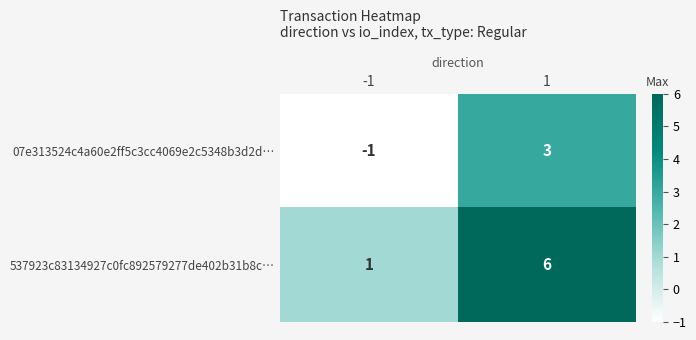

Rank the series by their average value, from lowest to highest.

07e313524c4a60e2ff5c3cc4069e2c5348b3d2d…, 537923c83134927c0fc892579277de402b31b8c…